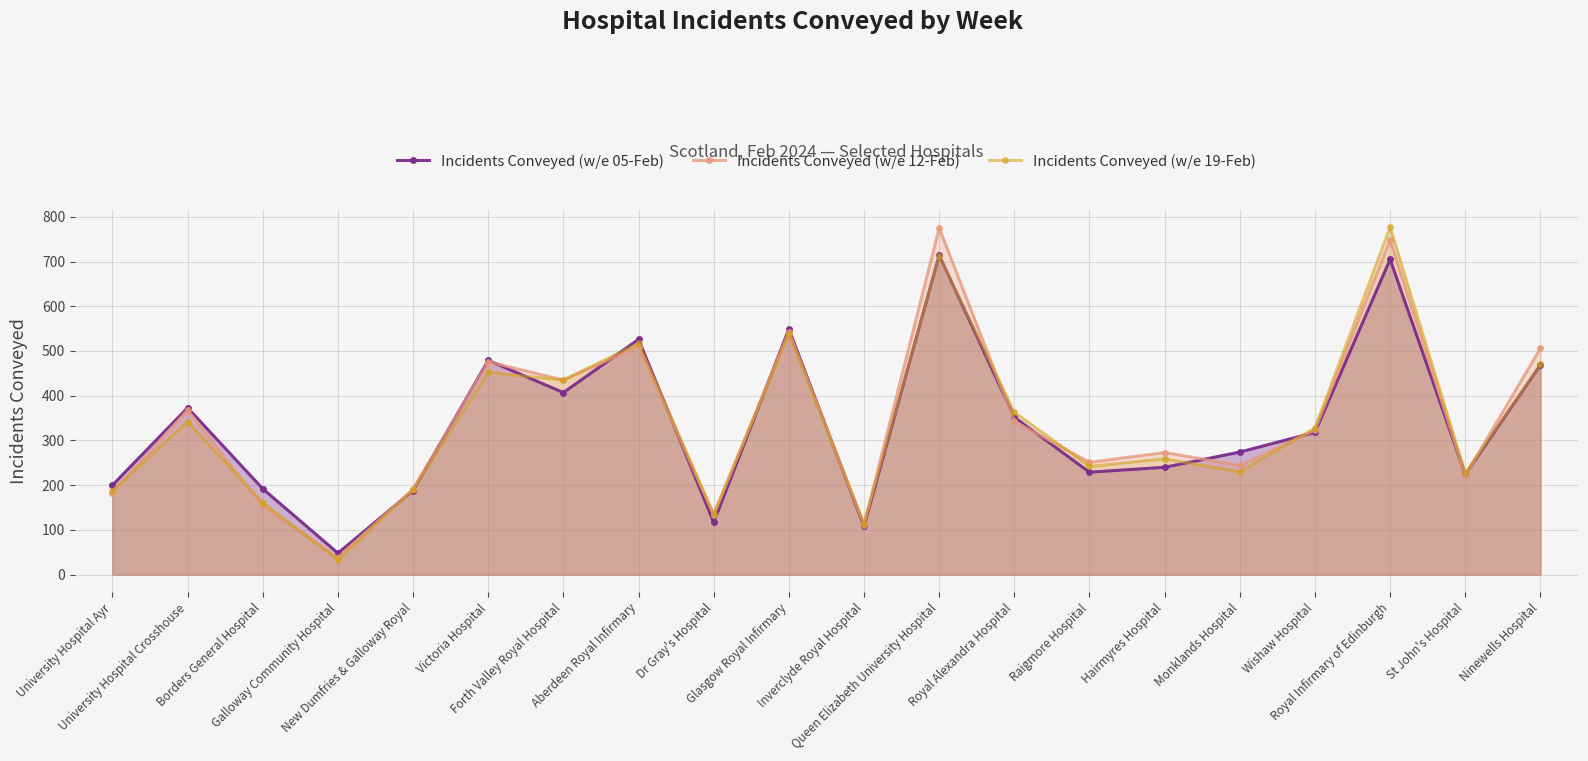

Rank the series at Ninewells Hospital from highest to lowest value.

Incidents Conveyed (w/e 12-Feb), Incidents Conveyed (w/e 19-Feb), Incidents Conveyed (w/e 05-Feb)